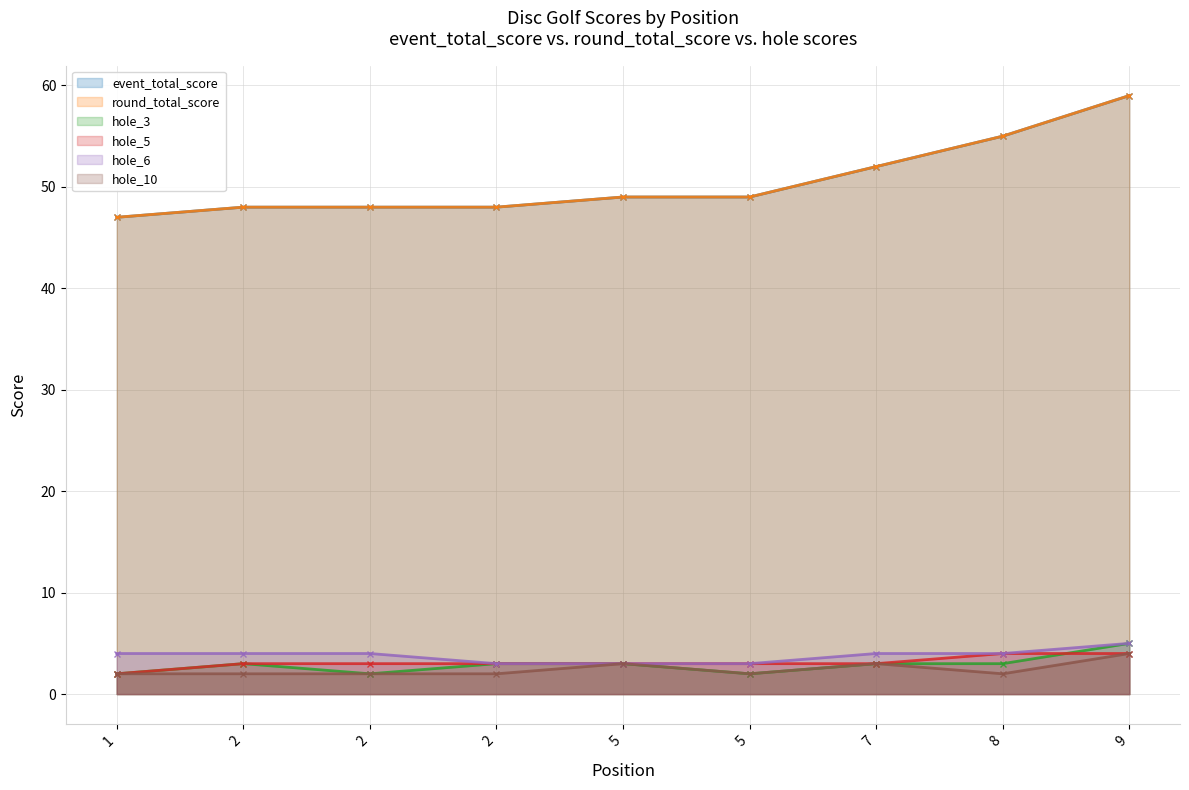

How many hole_5 values are between 3 and 4?

8